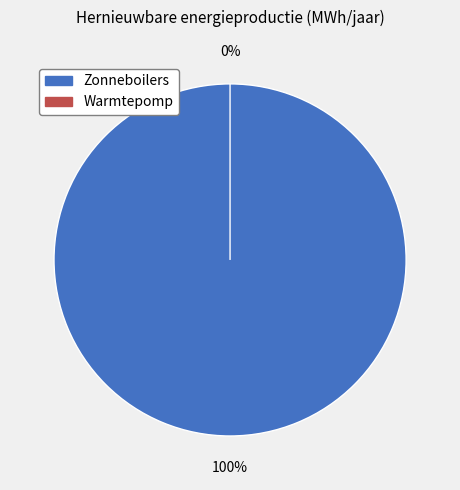

How many slices are in this pie chart?

2